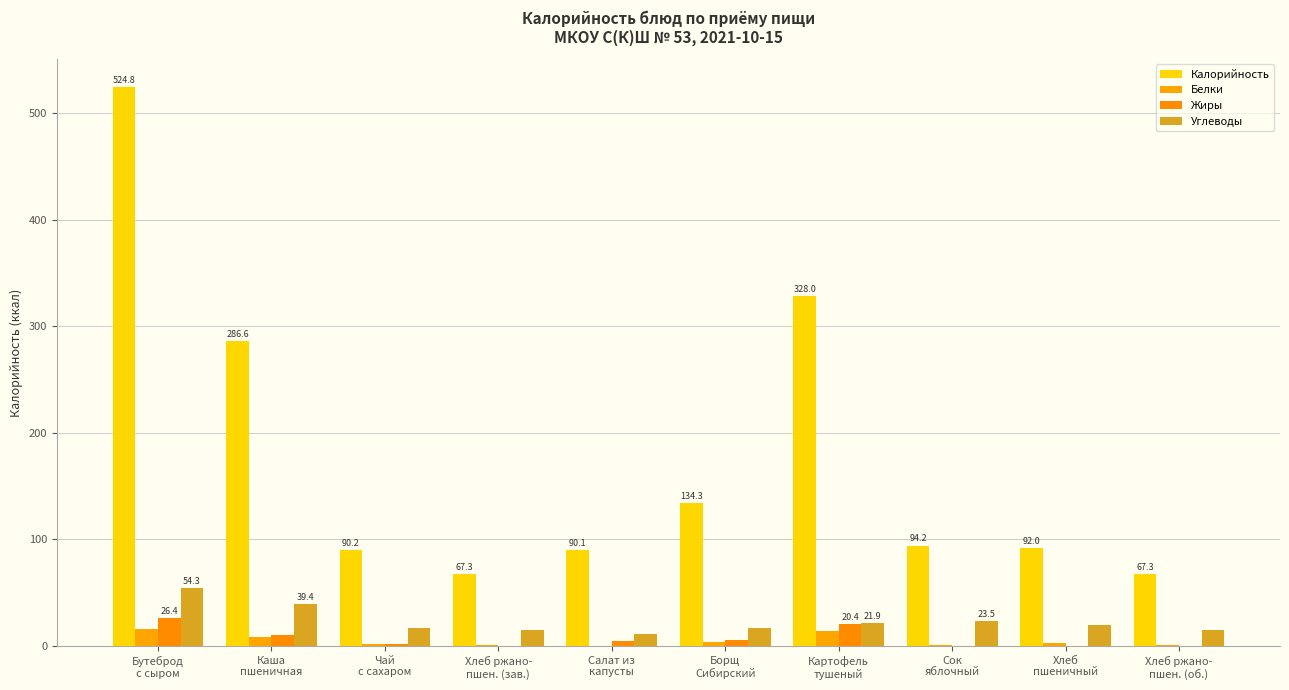

Is it true that Белки equals 1.0 at Сок
яблочный?

True